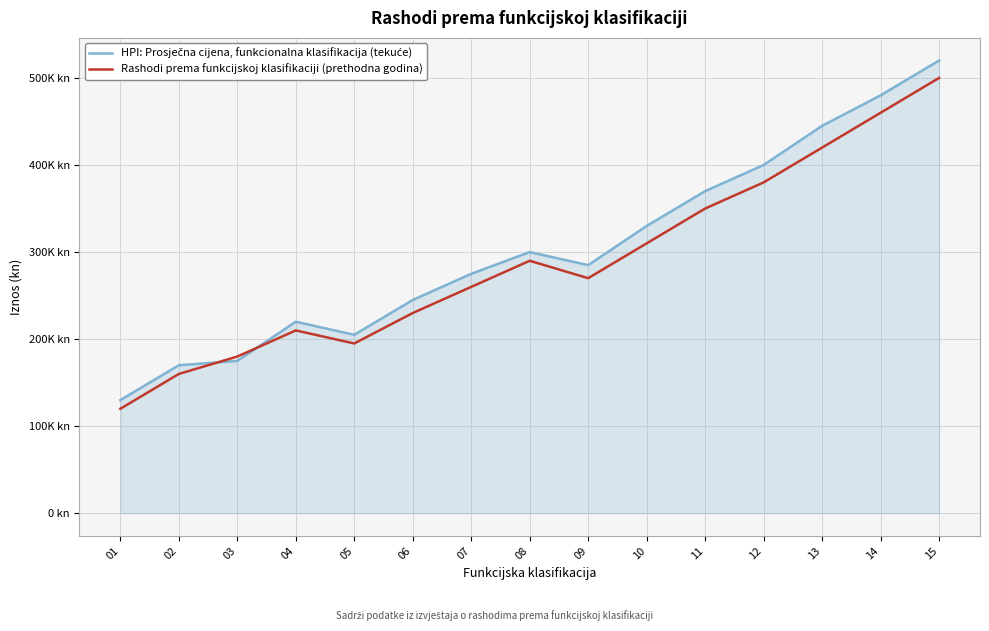

After their last crossing, which series has the higher values: Rashodi prema funkcijskoj klasifikaciji (prethodna godina) or HPI: Prosječna cijena, funkcionalna klasifikacija (tekuće)?

HPI: Prosječna cijena, funkcionalna klasifikacija (tekuće)